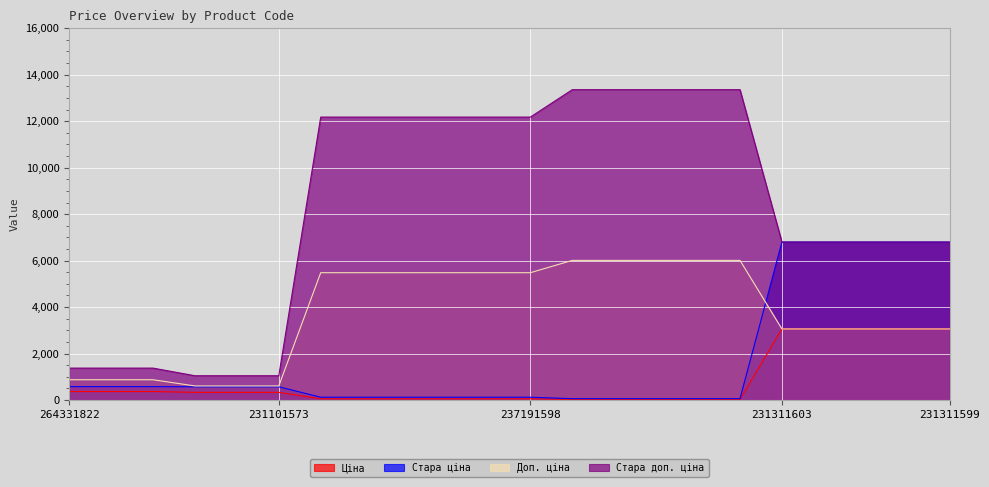

The value of Доп. ціна at 231101579 is 607.0. True or false?

True